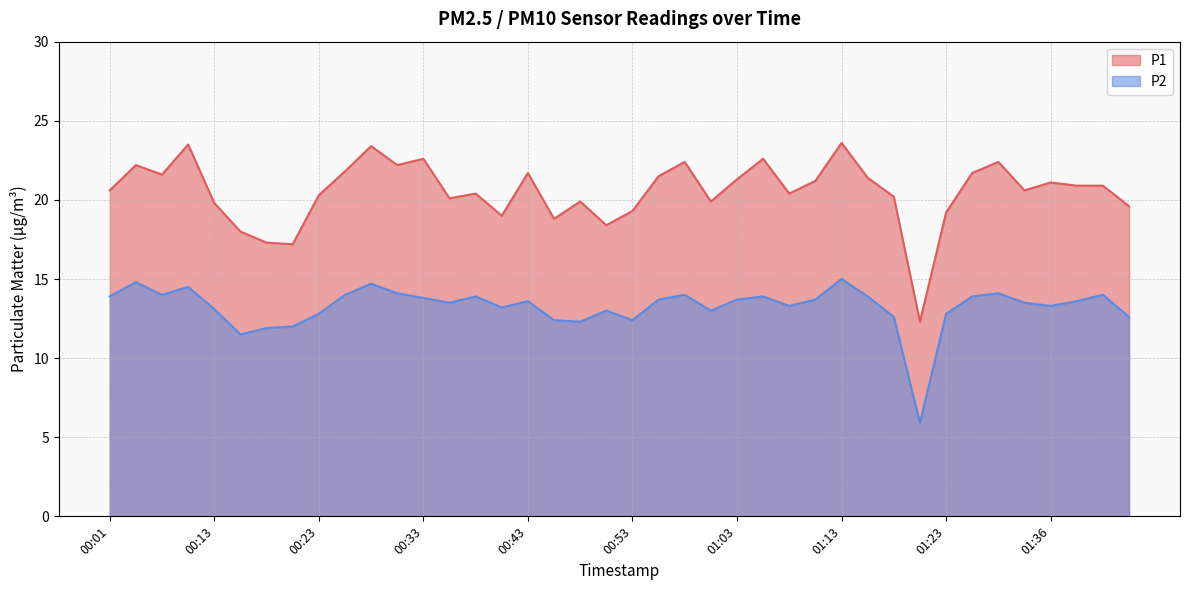

What is the spread (max minus min) of values at 00:33?

8.8